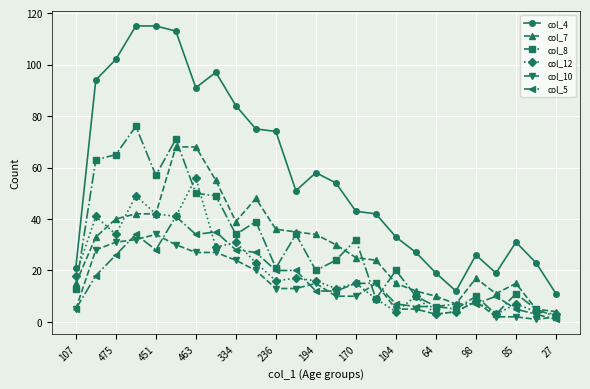

Which series has the widest spread of values?

col_4